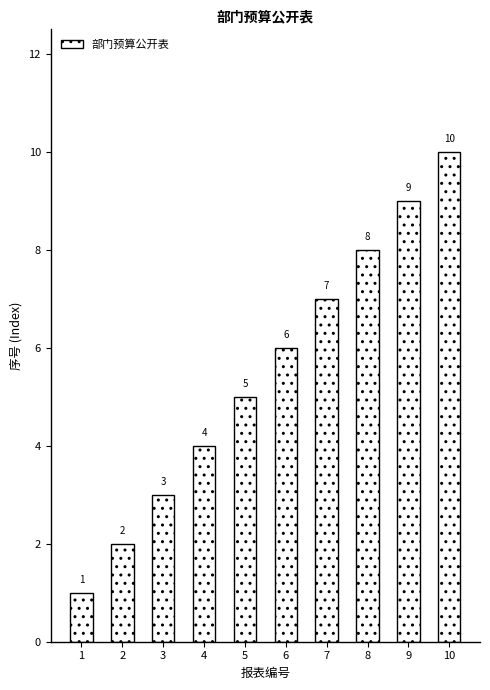

At which label is the value closest to 5?

5